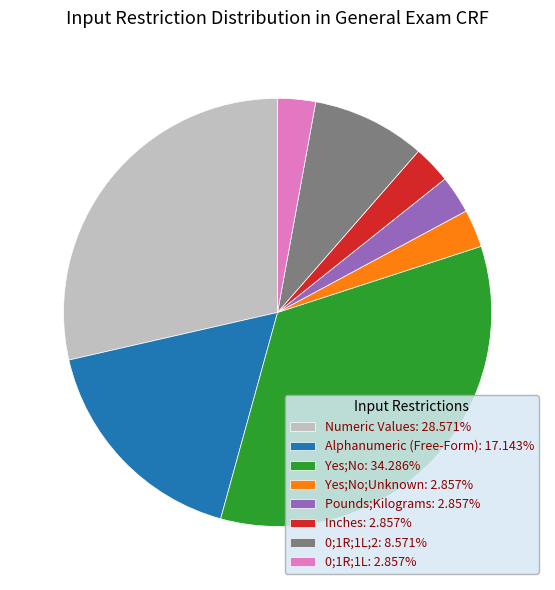

Approximately how many times larger is the value at Pounds;Kilograms: 2.857% compared to 0;1R;1L;2: 8.571%?

0.3